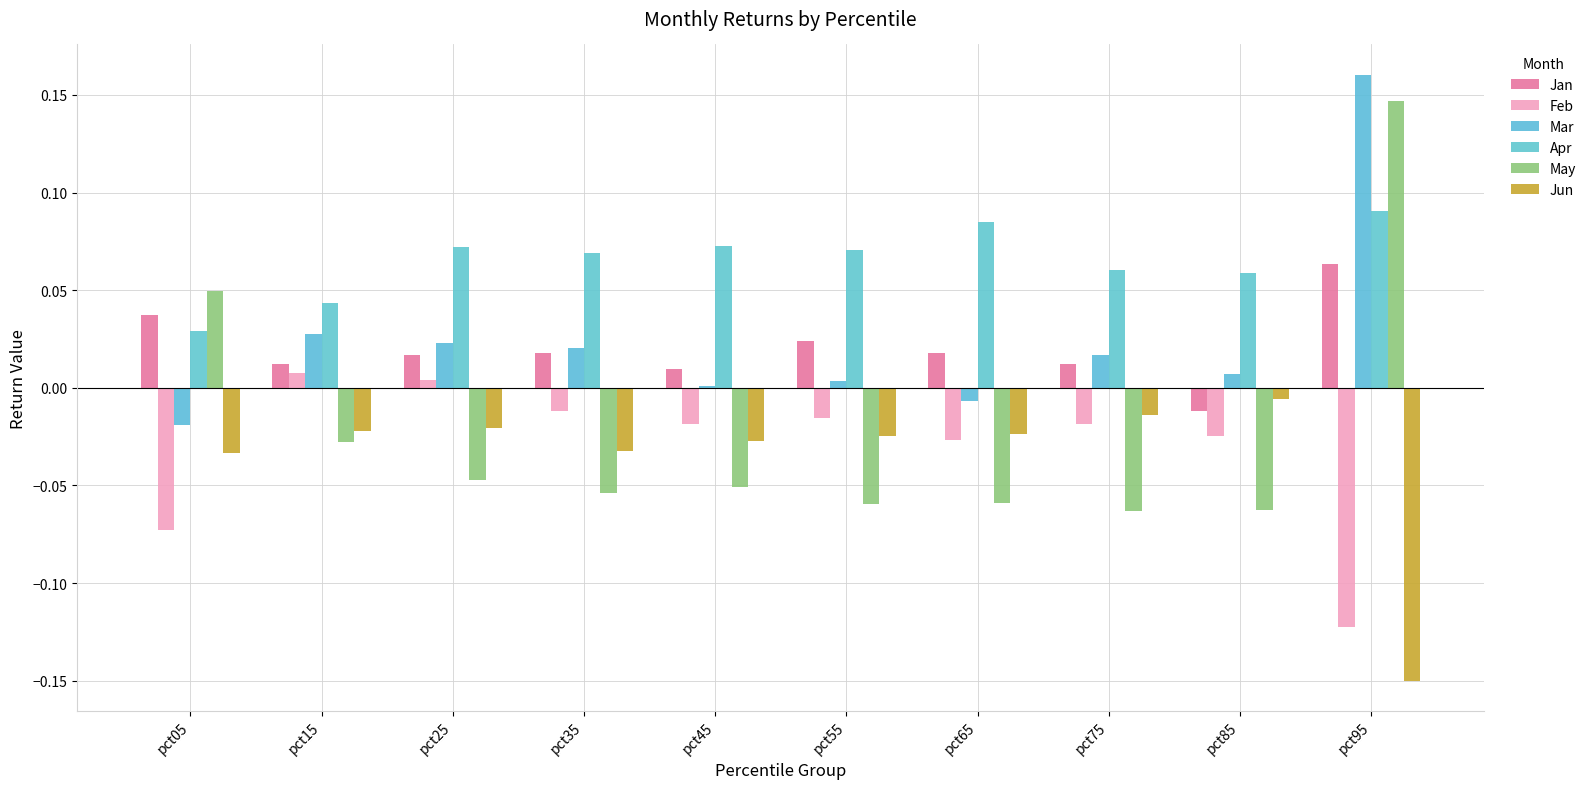

What is the difference between the highest and lowest values at pct55?

0.1